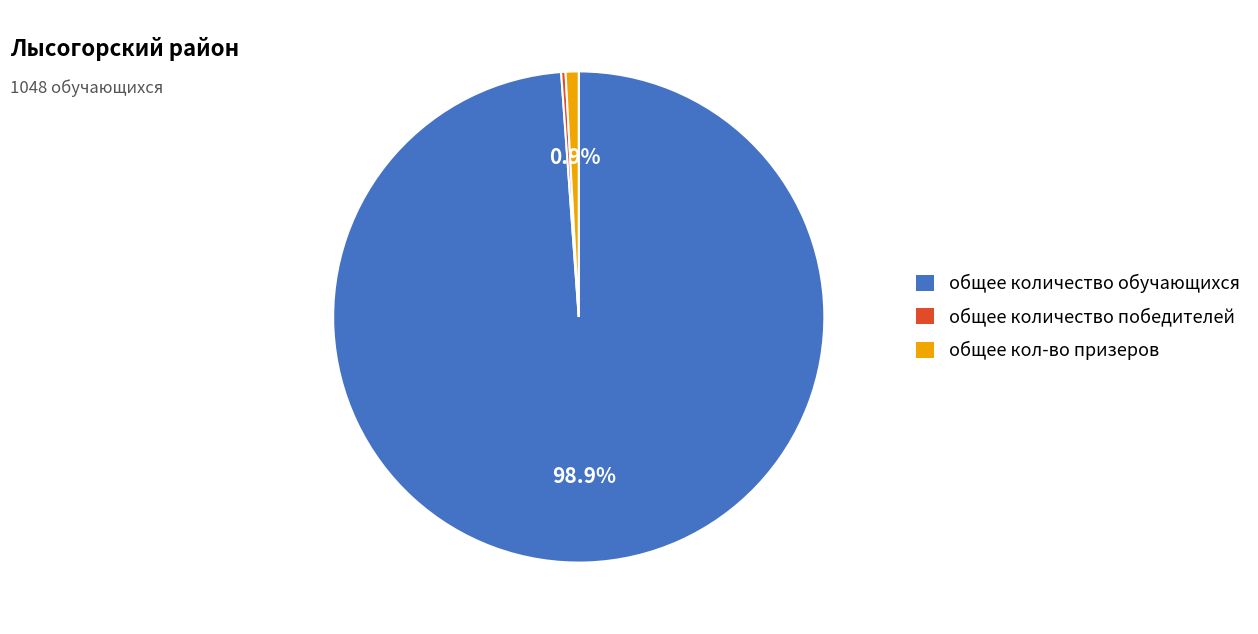

What percentage is the общее количество обучающихся slice, to the nearest percent?

99%